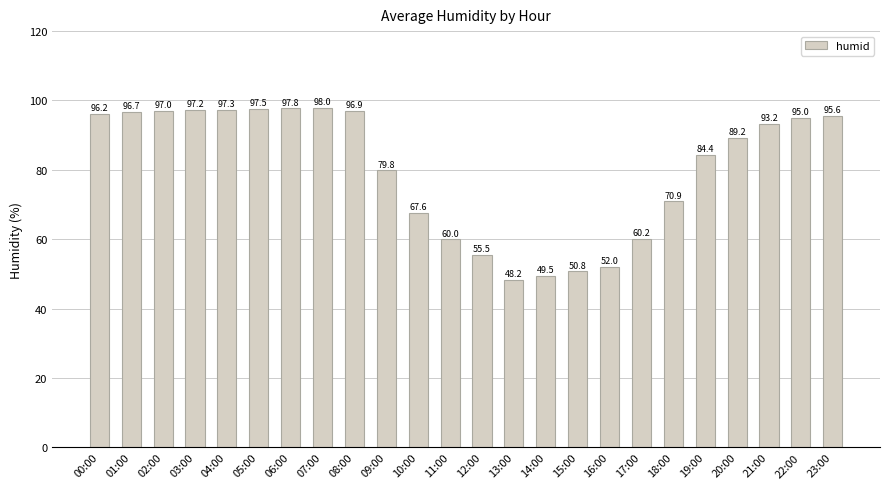

Between 16:00 and 22:00, which is larger?

22:00